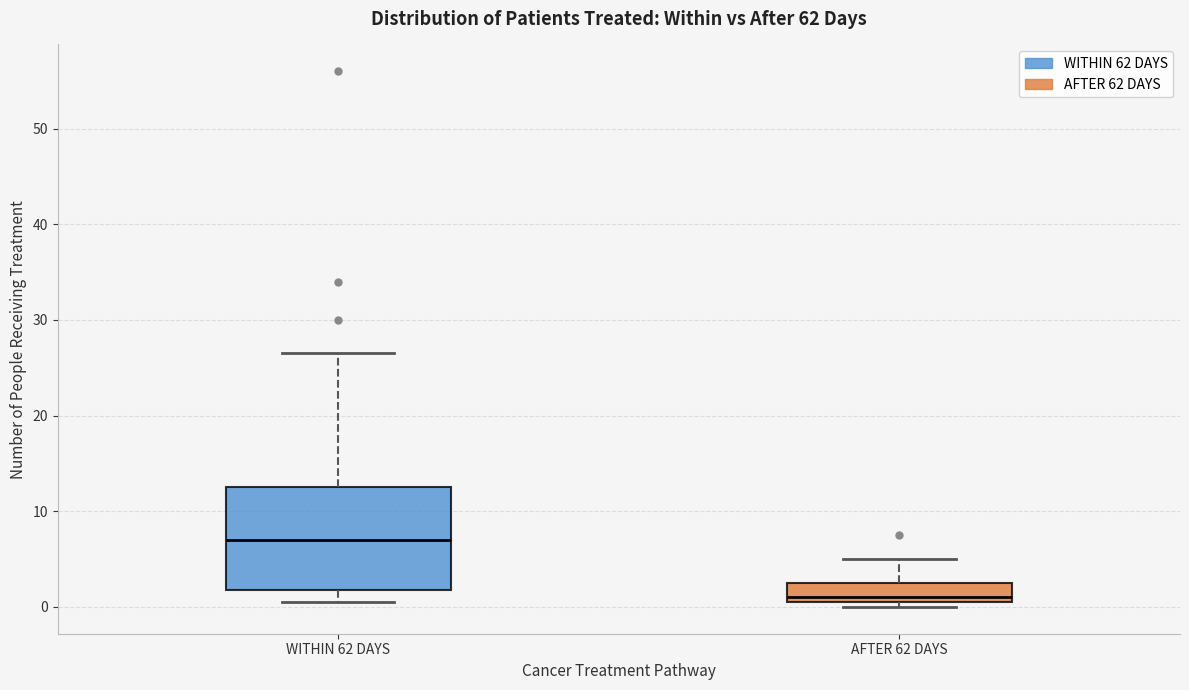

Comparing the boxes themselves (not the whiskers), which one is the tallest?

WITHIN 62 DAYS